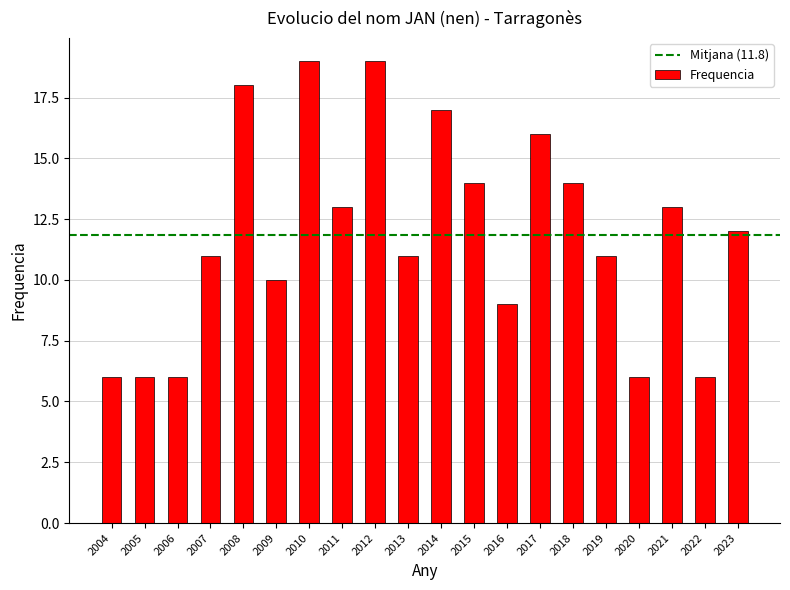

What is the average value?

12